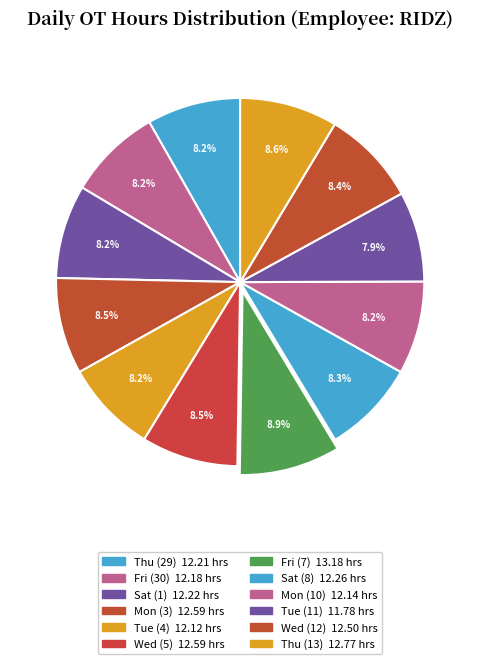

To the nearest percent, what is the difference between the largest and smallest slice percentages?

1%